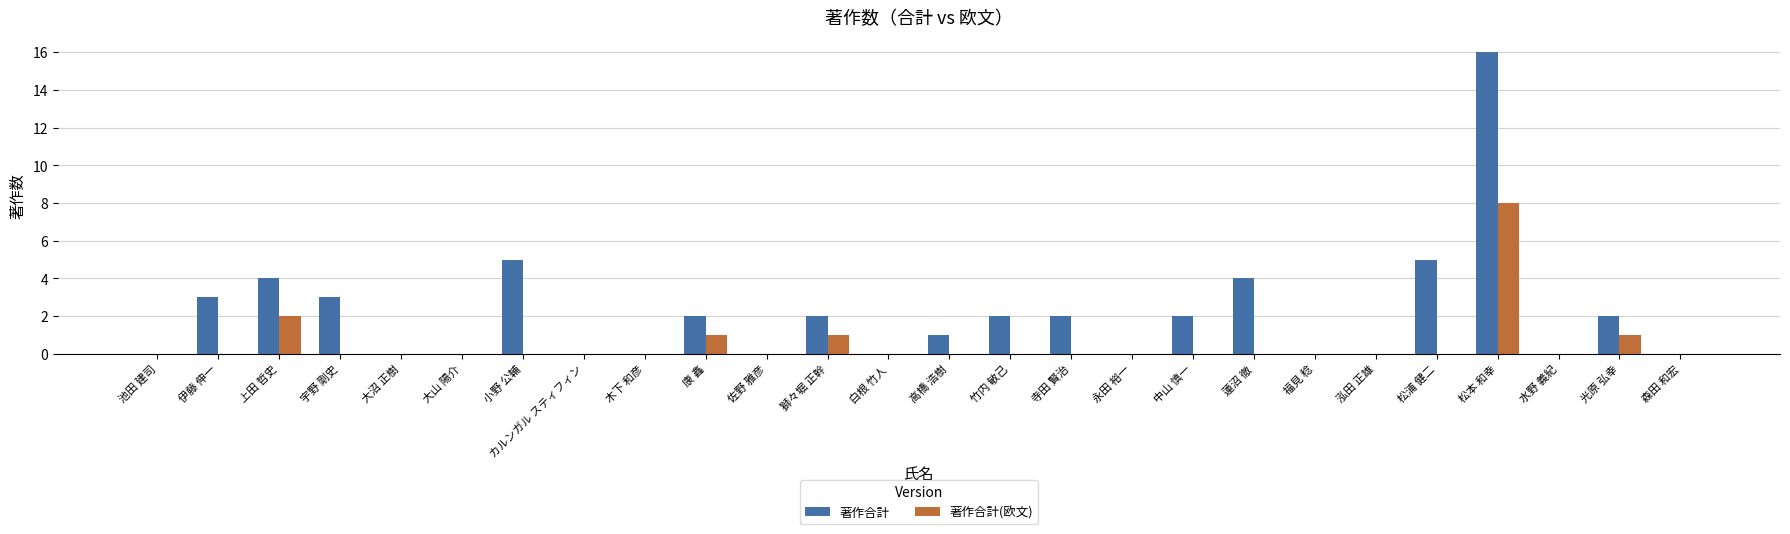

The value of 著作合計(欧文) at 佐野 雅彦 is 0. True or false?

True